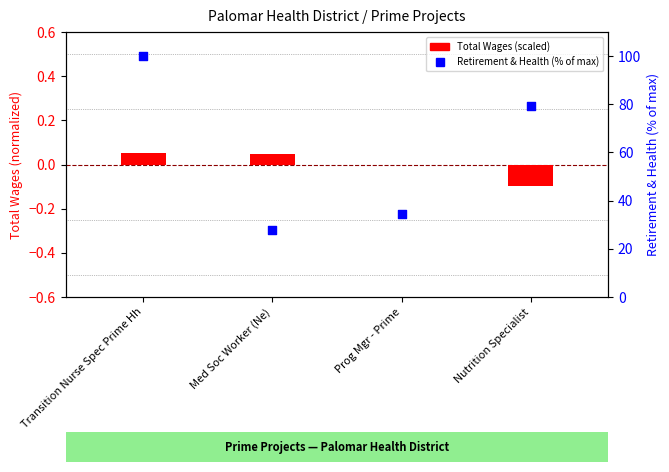

What is the total value across all series at Nutrition Specialist?

79.2